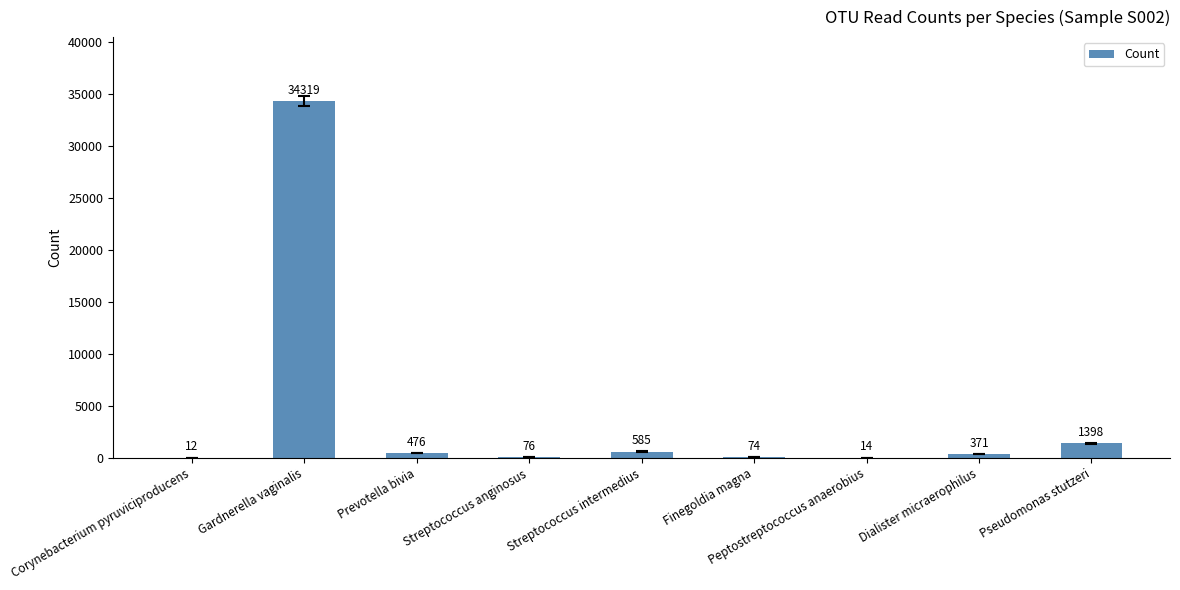

What is the ratio of the value at Streptococcus intermedius to the value at Streptococcus anginosus?

7.7